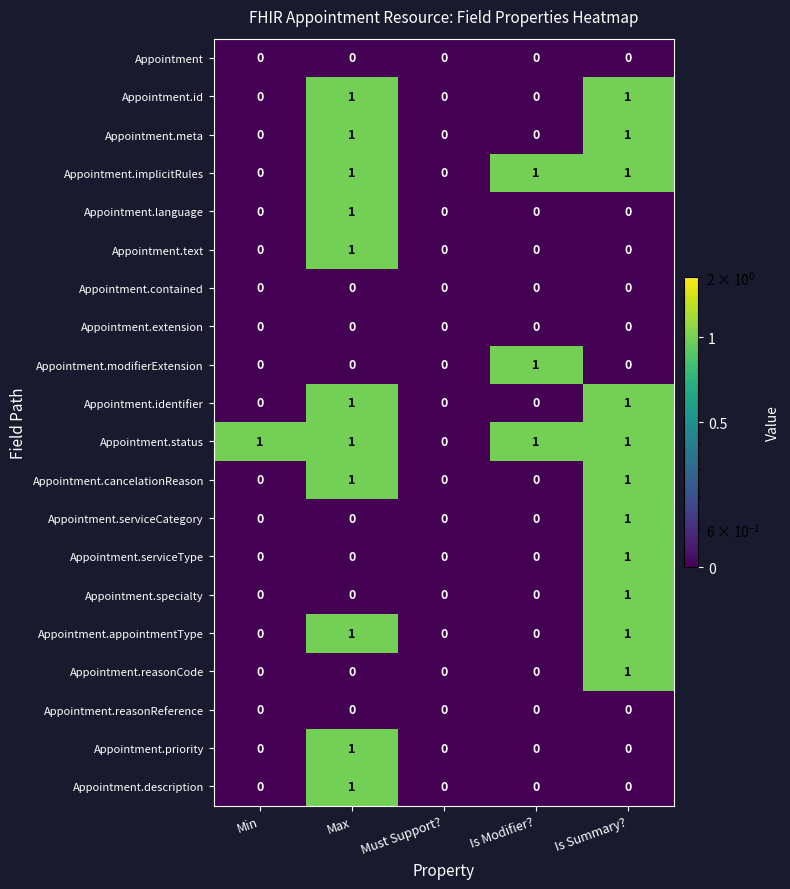

Count the Appointment.language values in the range 0 to 1.

5